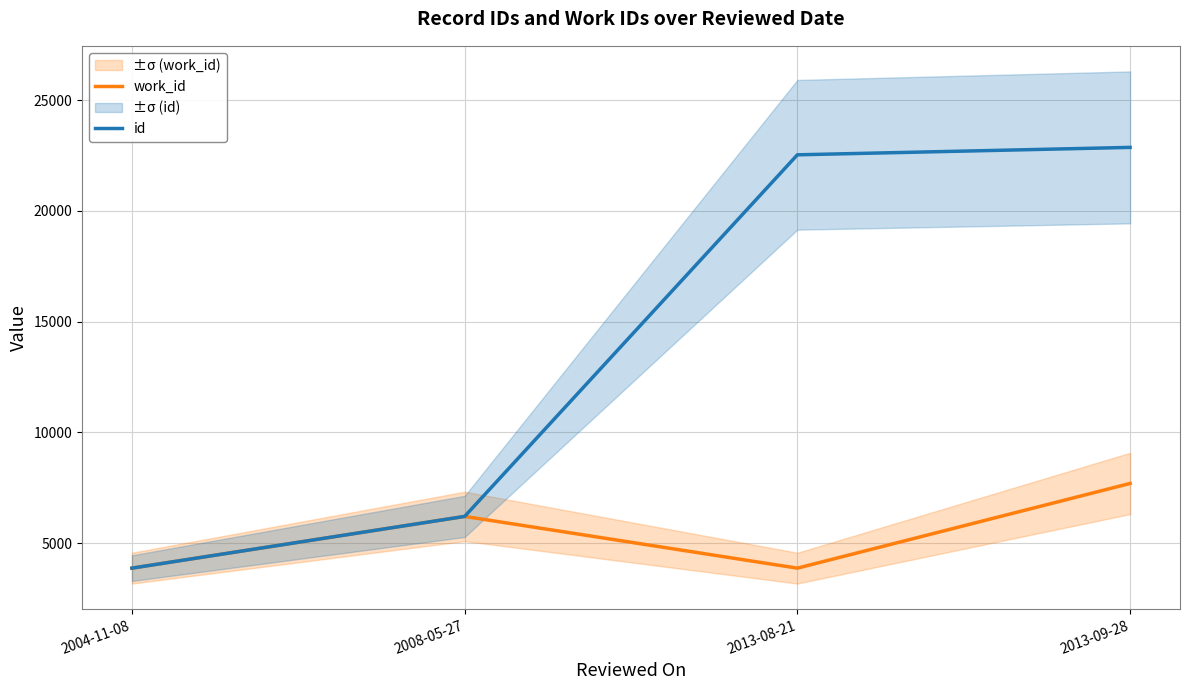

What is the maximum value shown in the chart?

22868